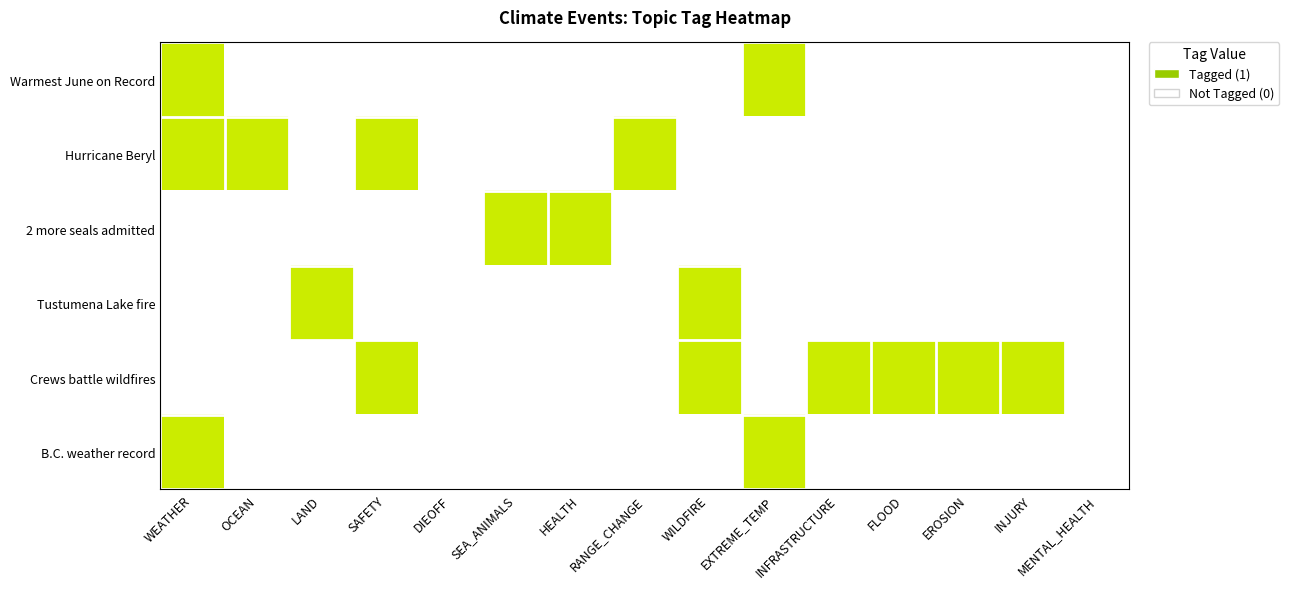

Is it true that Crews battle wildfires equals 0 at 2 more seals admitted?

False